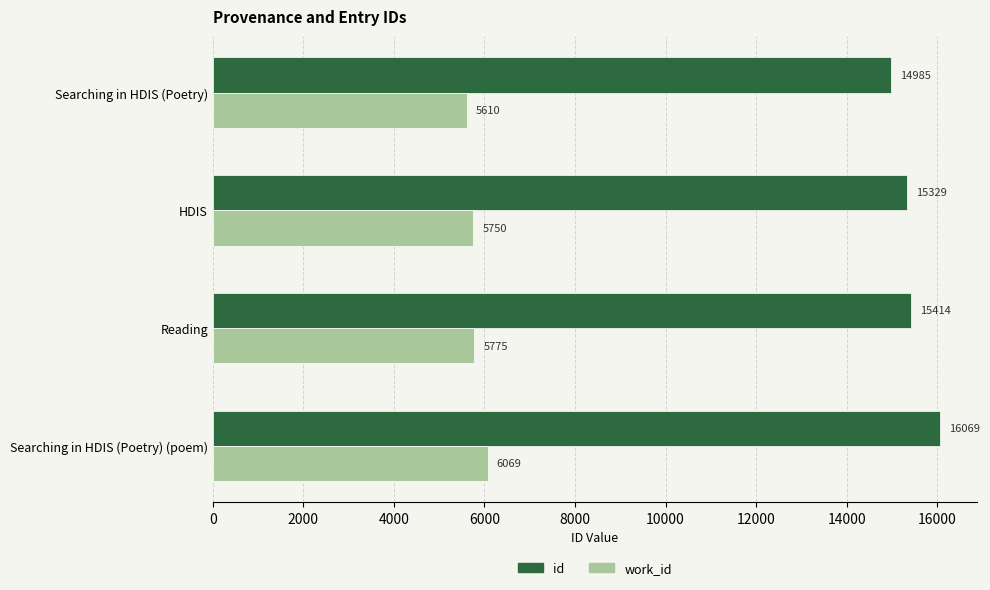

The value of id at Reading is 15414. True or false?

True